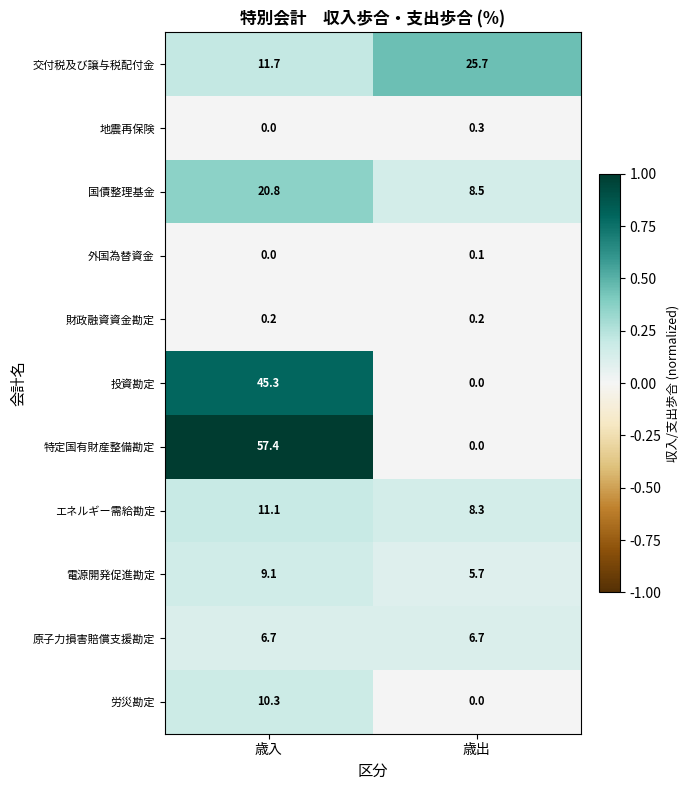

Count the number of categories in the chart.

2